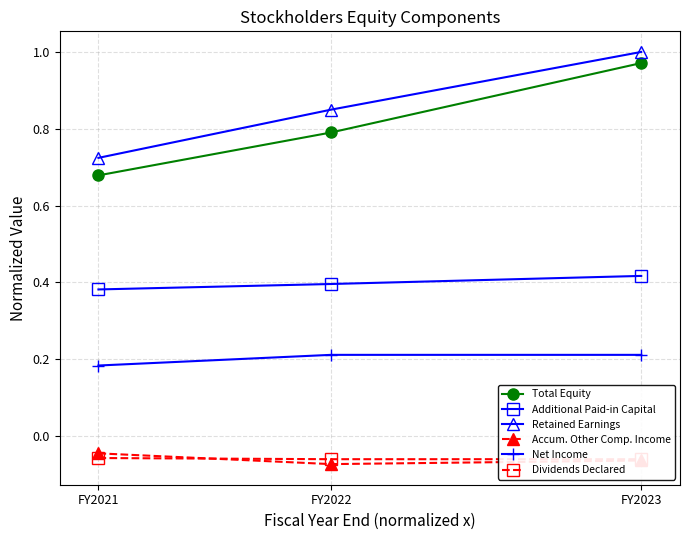

What is the maximum value for Dividends Declared?

-0.1